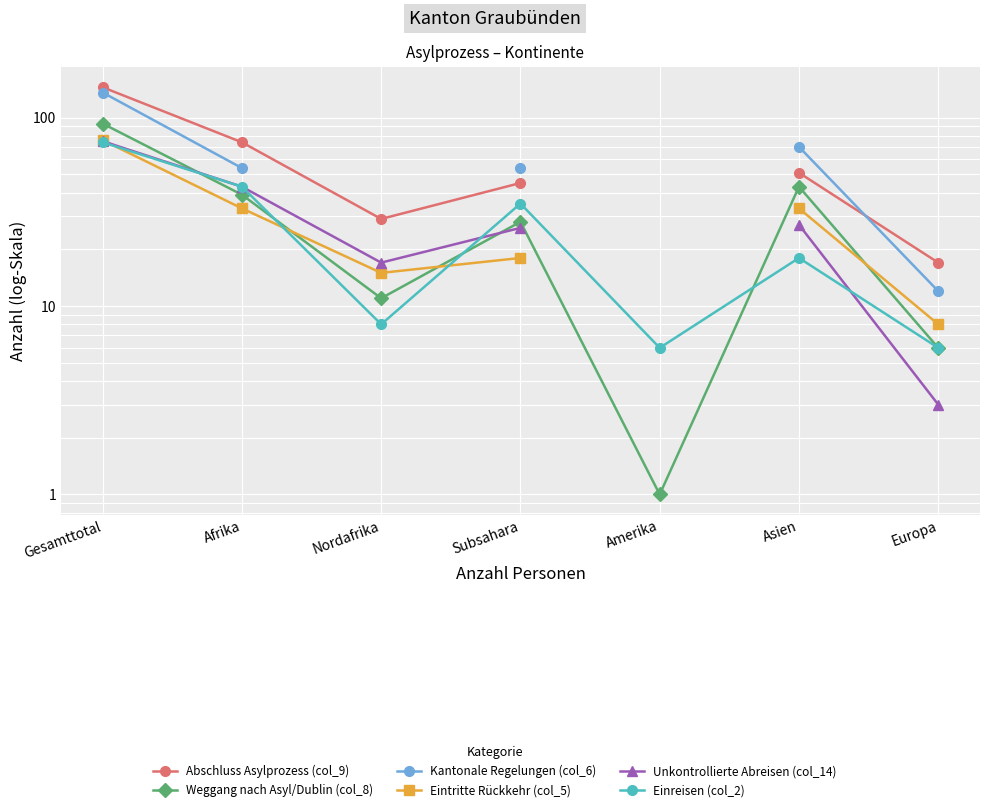

Is the value of Kantonale Regelungen (col_6) at Amerika greater than the value of Weggang nach Asyl/Dublin (col_8) at Amerika?

No